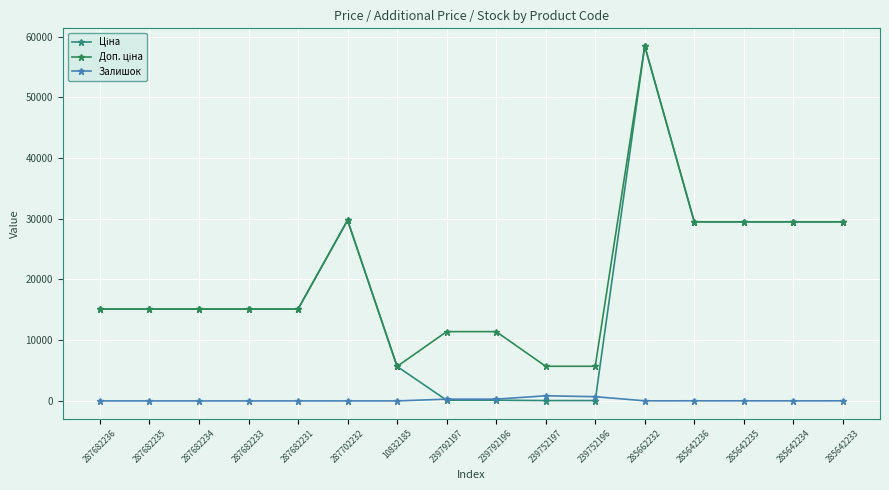

Reading left to right, what are all the values shown in this chart?

Ціна: 15120.0	15120.0	15120.0	15120.0	15120.0	29747.2	5673.8	114.1	114.1	57.0	57.0	58426.5	29491.5	29491.5	29491.5	29491.5
Доп. ціна: 15120.0	15120.0	15120.0	15120.0	15120.0	29747.2	5673.8	11410.0	11410.0	5705.0	5705.0	58426.5	29491.5	29491.5	29491.5	29491.5
Залишок: 0.0	0.0	0.0	0.0	0.0	0.0	2.0	289.0	290.0	845.0	698.0	14.0	16.0	13.0	10.0	14.0